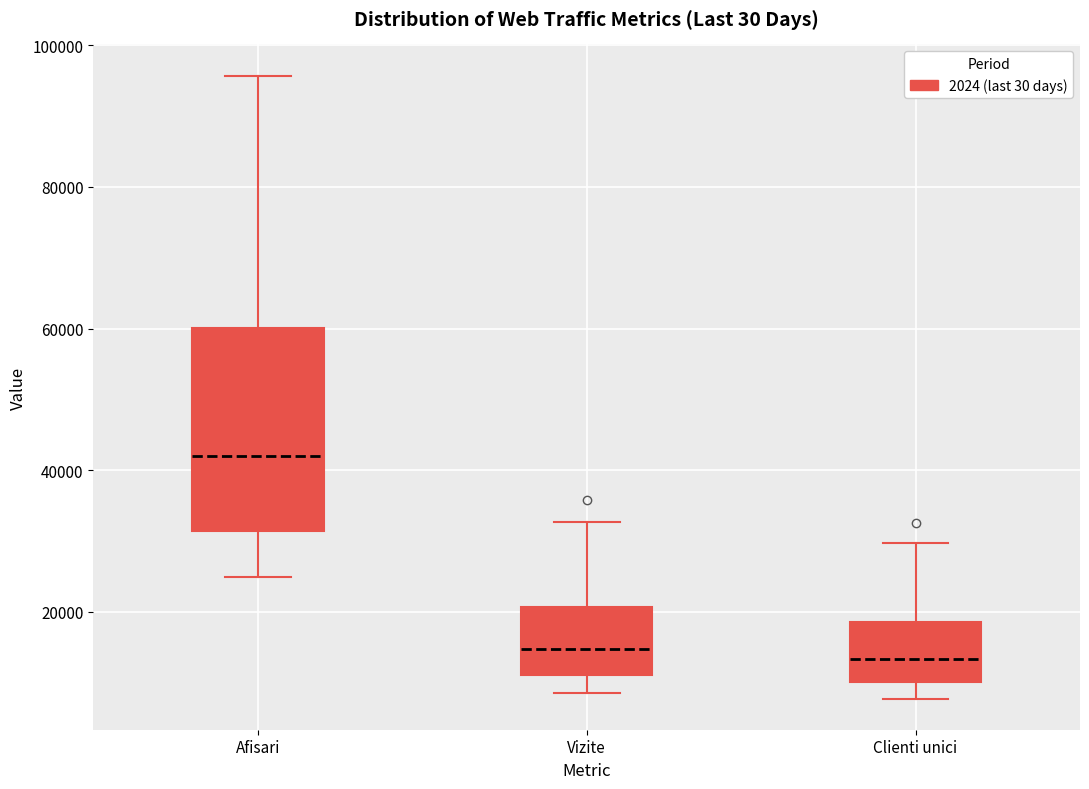

Which box has the highest median line?

Afisari